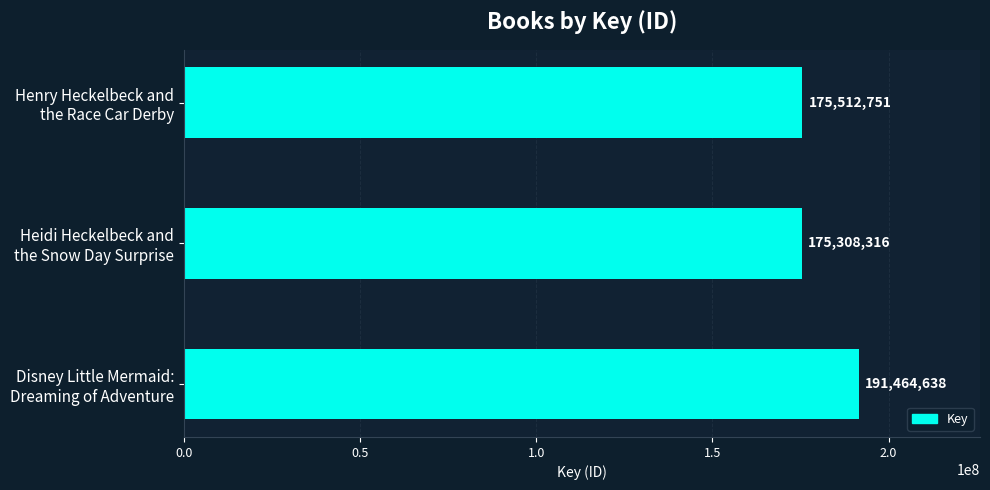

What is the average value?

180761902